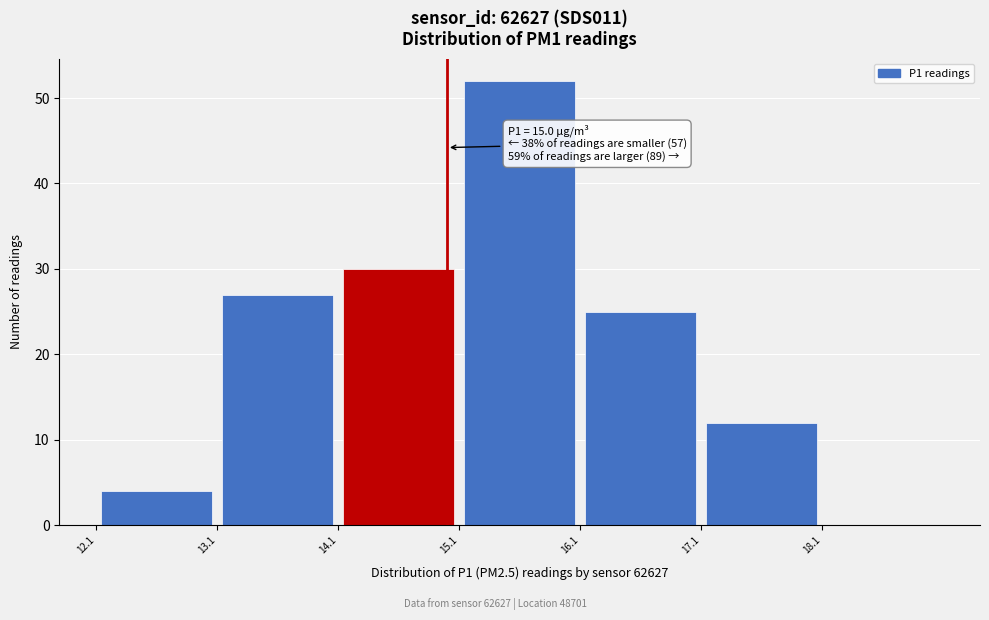

Over which range of the x-axis is the bar tallest?

15.1 to 16.1